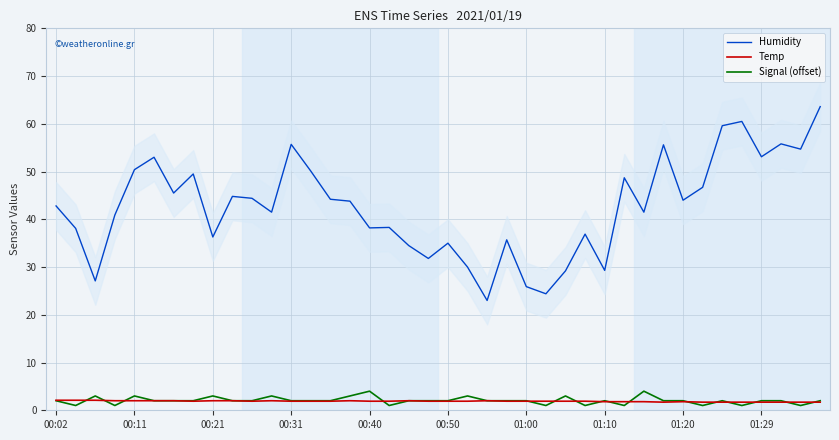

After their last crossing, which series has the higher values: Signal (offset) or Temp?

Signal (offset)